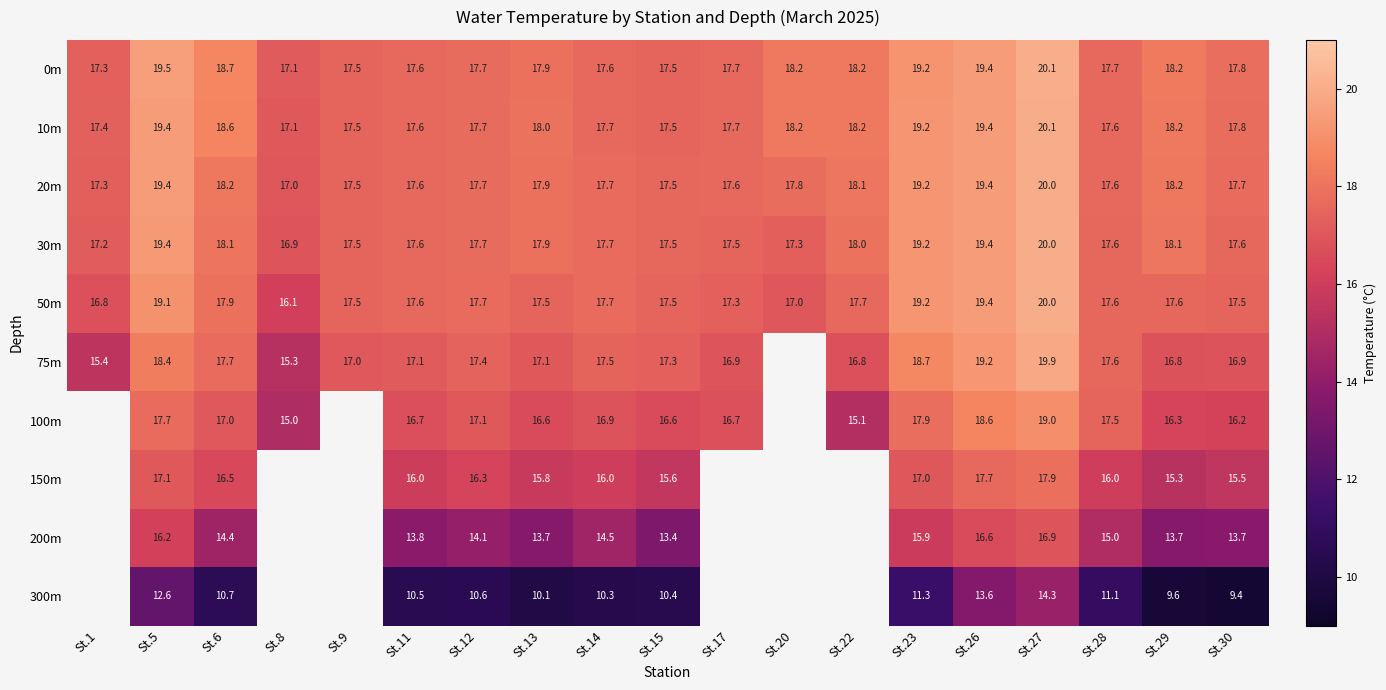

Is the value of 10m at St.17 greater than the value of 20m at St.9?

Yes